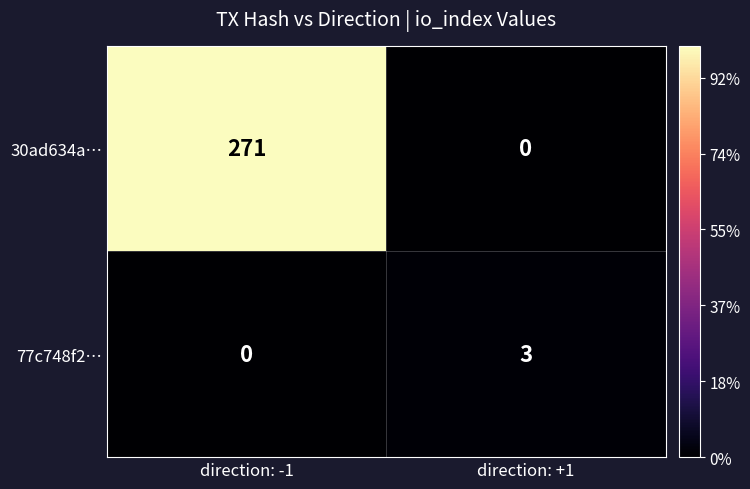

Which category has the lowest value in the 30ad634a… series?

direction: +1